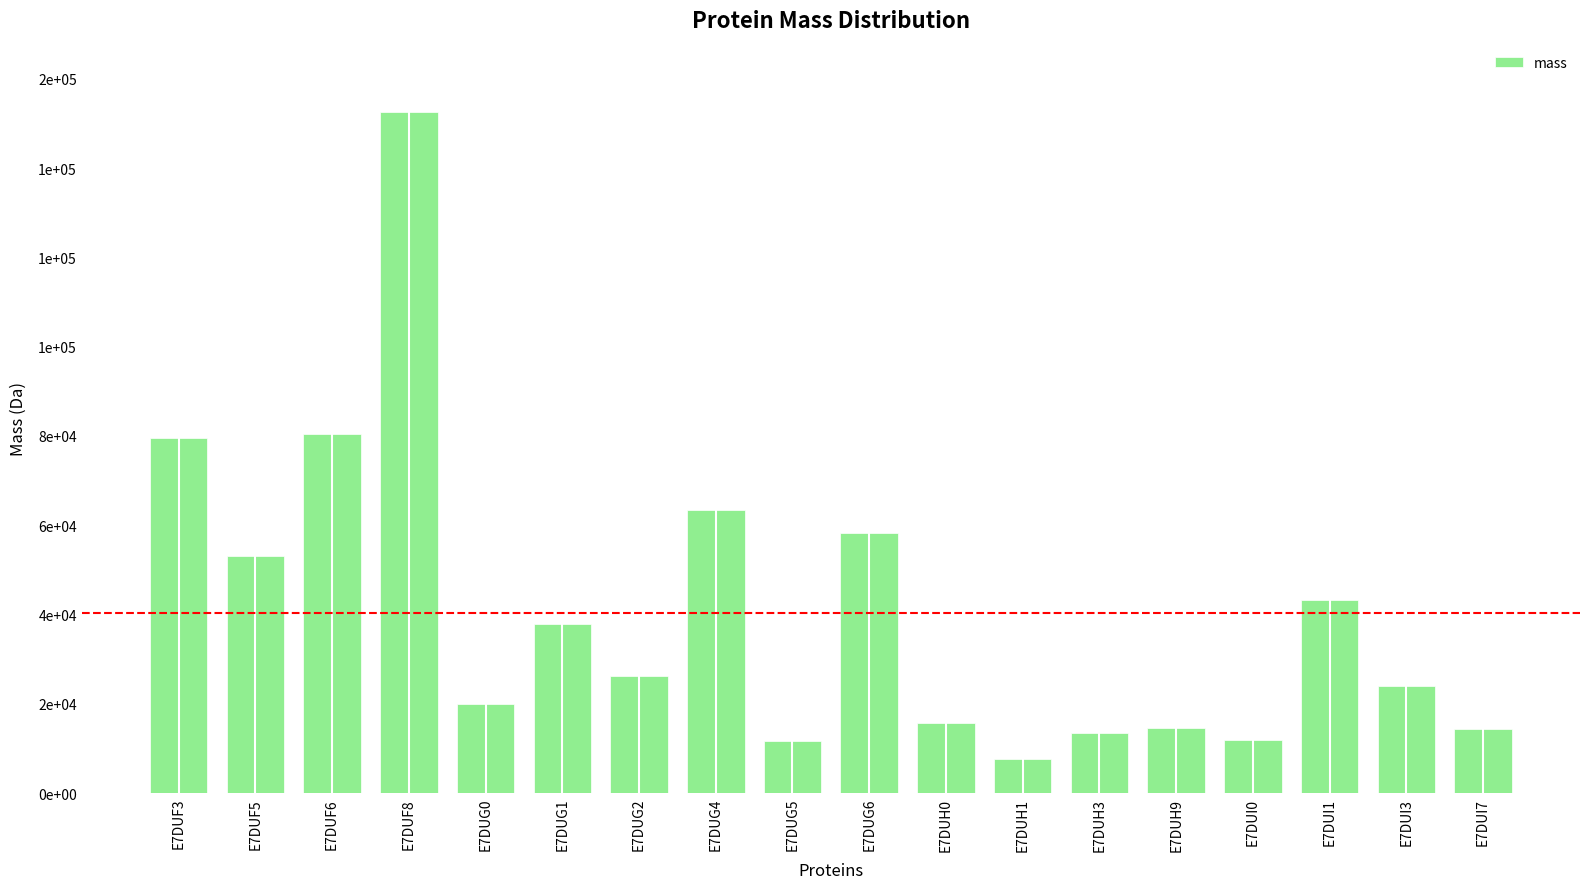

Reading left to right, list all the values displayed in this chart.

79548.2	53094.7	80425.1	152630.8	20048.3	37878.4	26248.7	63314.6	11746.3	58366.2	15579.6	7560.8	13502.8	14483.7	11891.8	43326.2	23996.8	14283.2